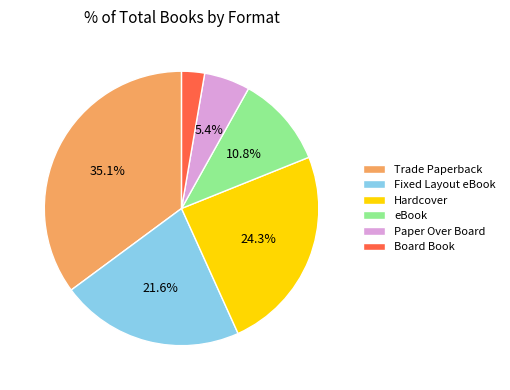

Count the number of slices in the pie.

6